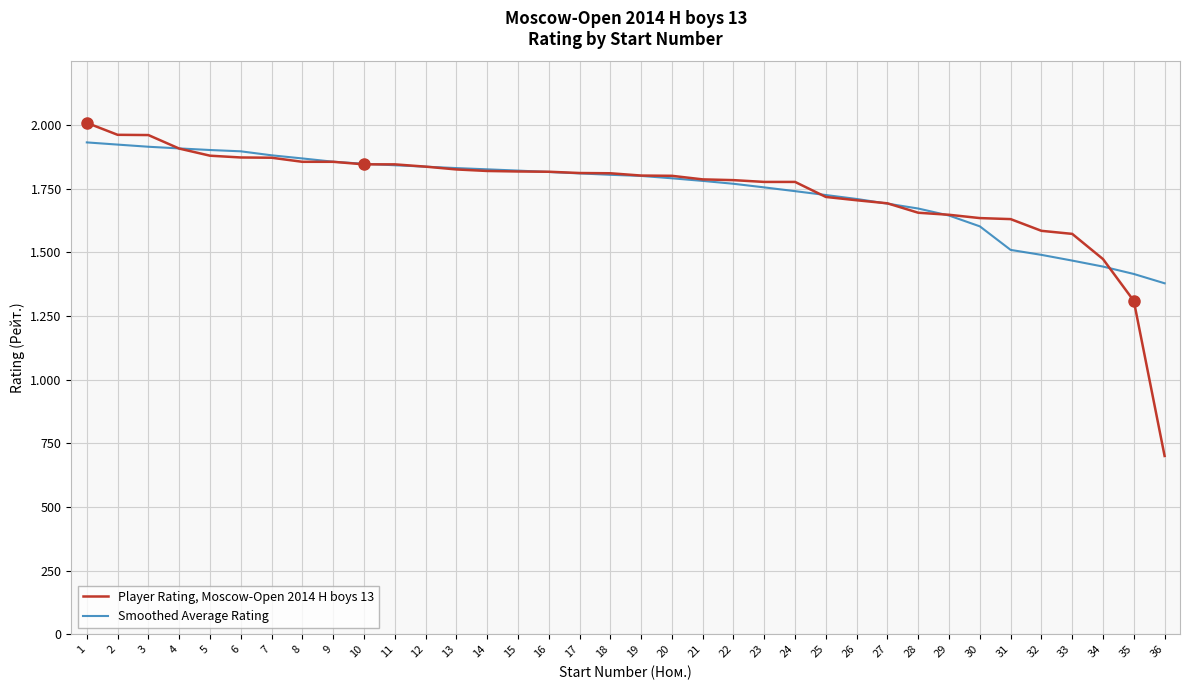

Is this an area chart (filled region under the line)?

No